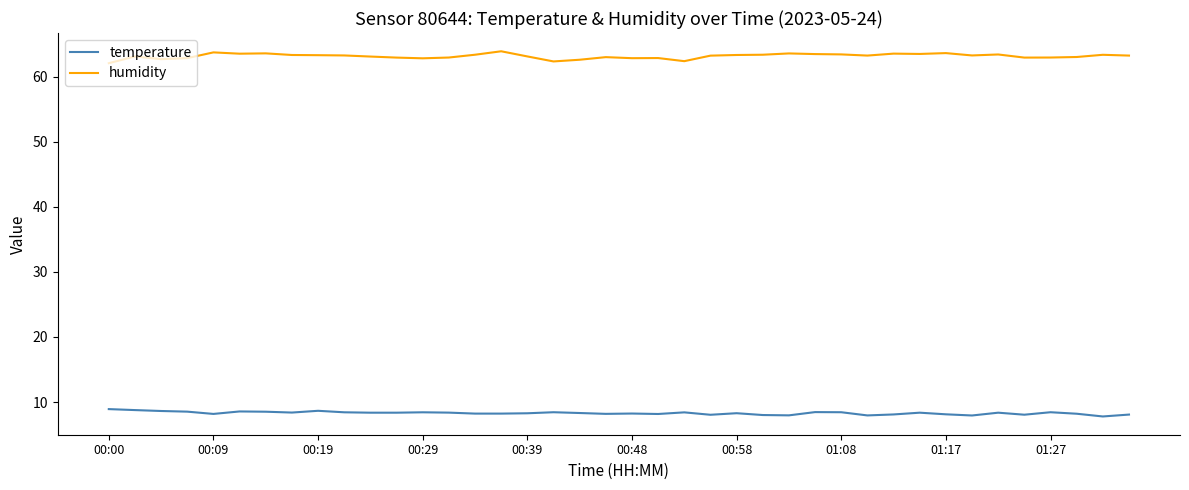

Which series has the largest total across all categories?

humidity